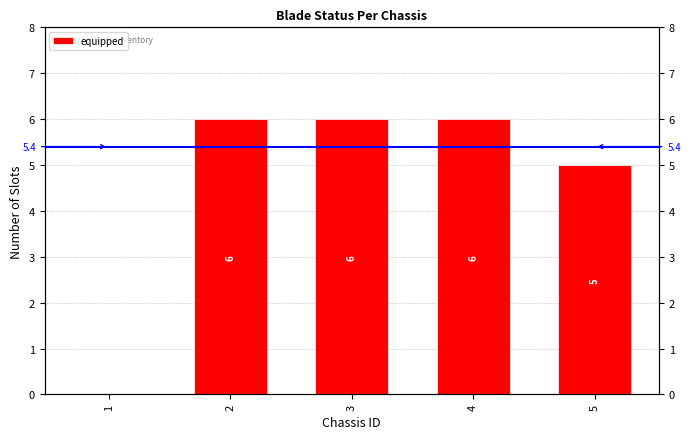

How many categories are shown in the chart?

5